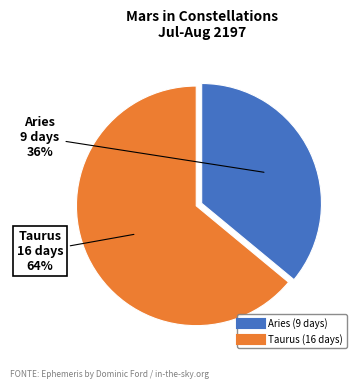

Does Taurus account for over 50% of the chart?

Yes